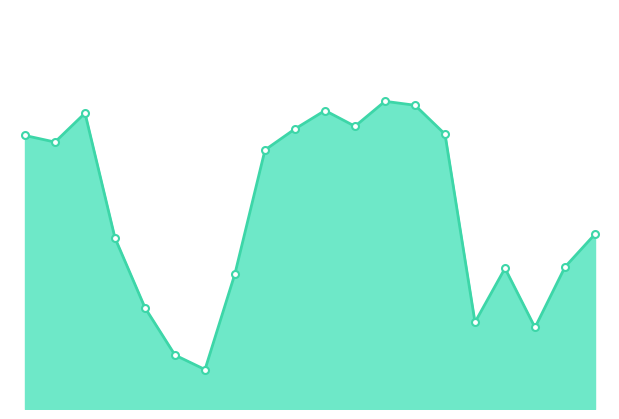

How many lines are shown in the chart?

1